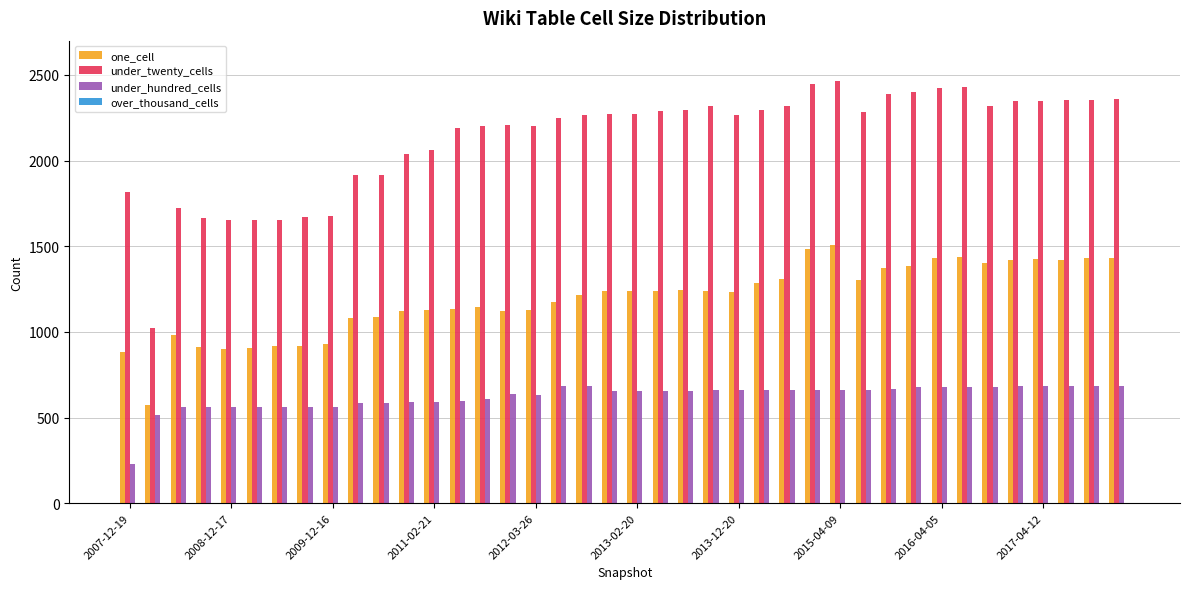

Which series has the largest total across all categories?

under_twenty_cells